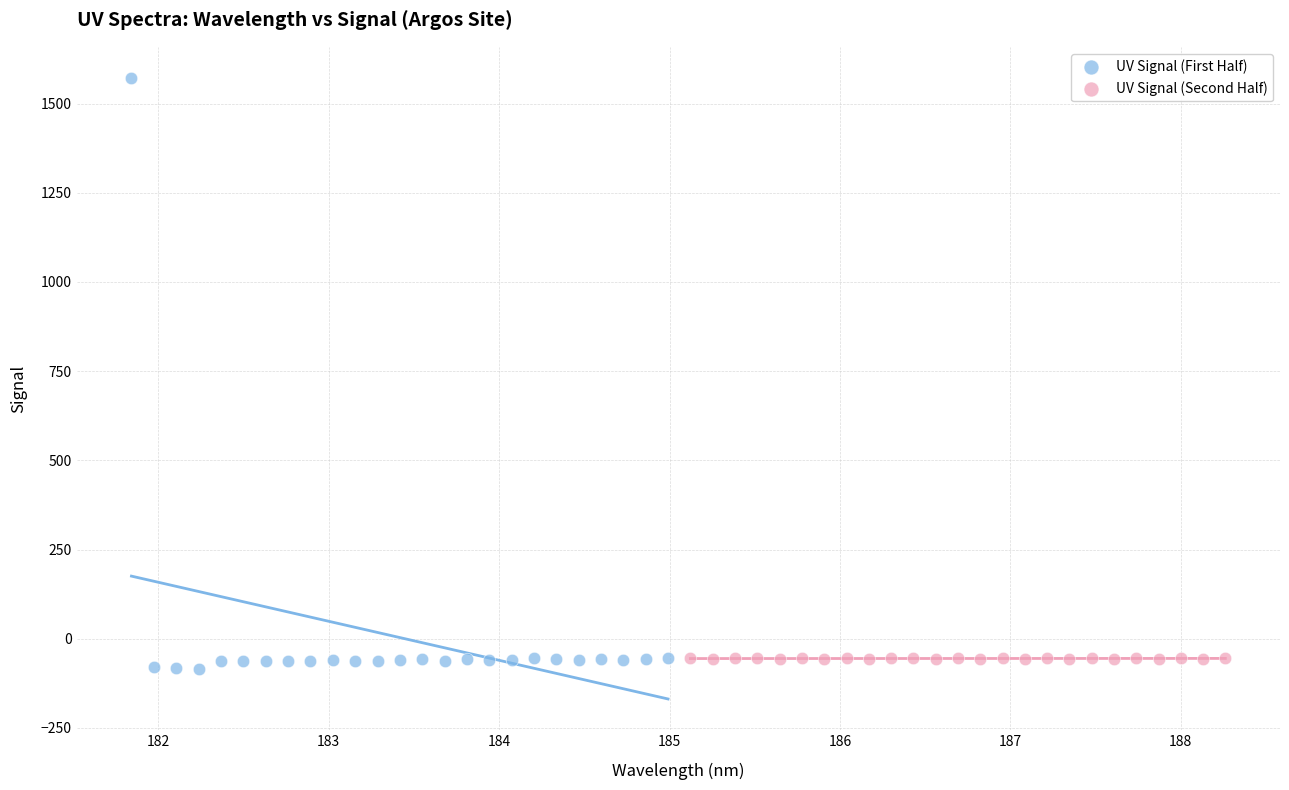

Which series contains the highest Y value?

UV Signal (First Half)